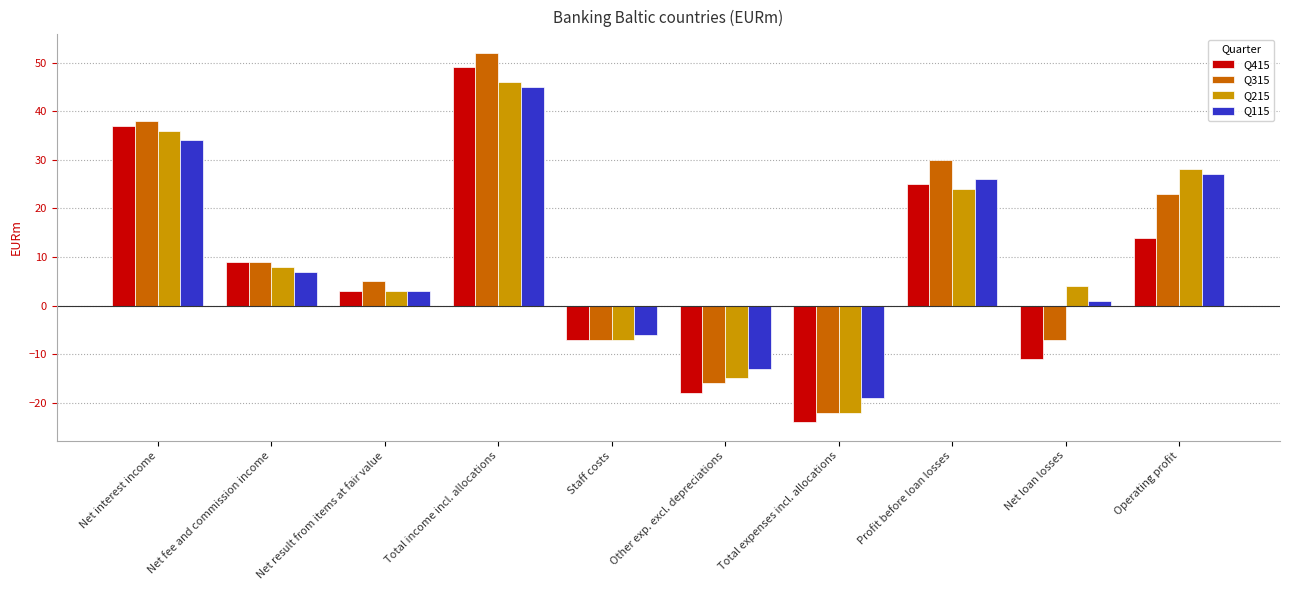

At which label does Q315 first exceed 9?

Net interest income